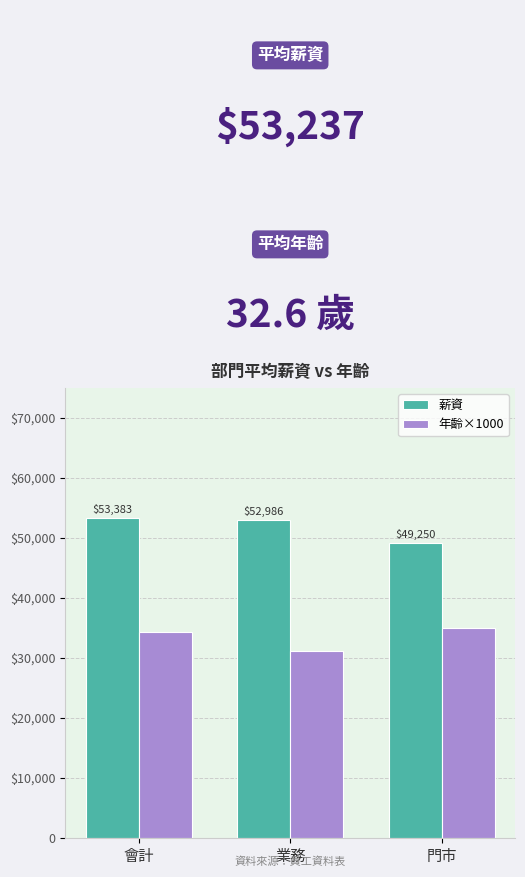

Which category has the highest value in the 年齡×1000 series?

門市